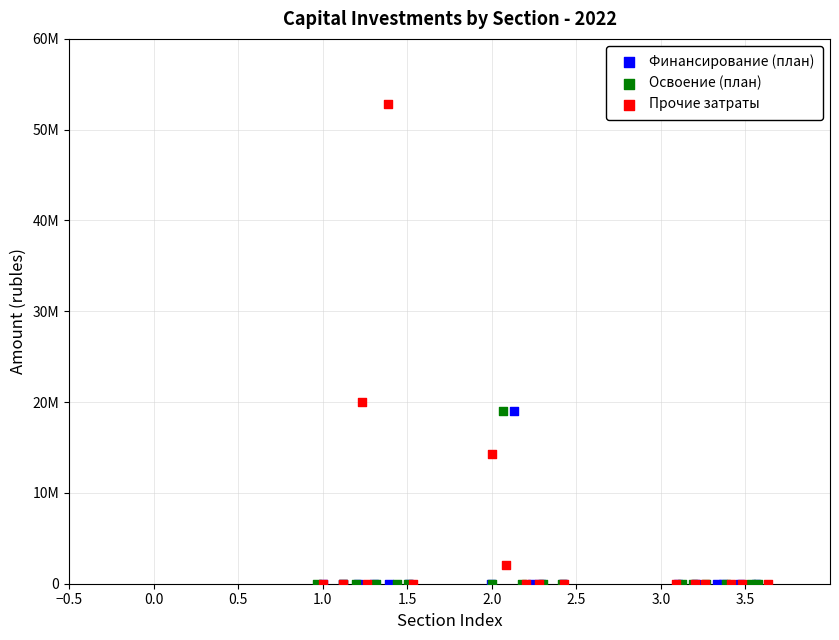

What are all the series names shown in the legend?

Финансирование (план), Освоение (план), Прочие затраты